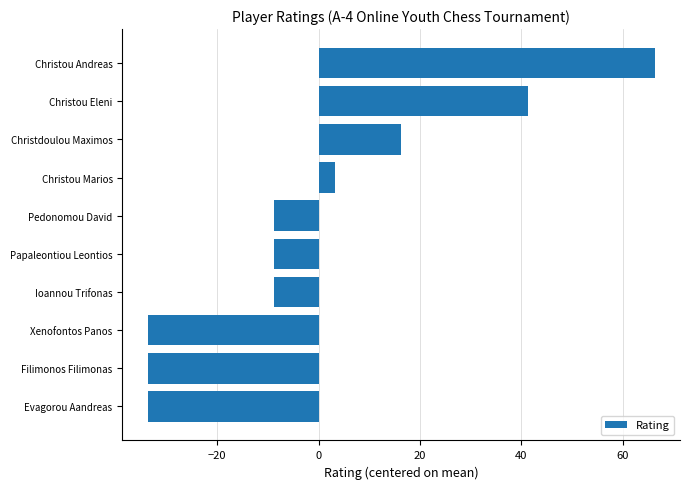

Reading bottom to top, transcribe all the data shown in this chart.

-33.7	-33.7	-33.7	-8.7	-8.7	-8.7	3.3	16.3	41.3	66.3